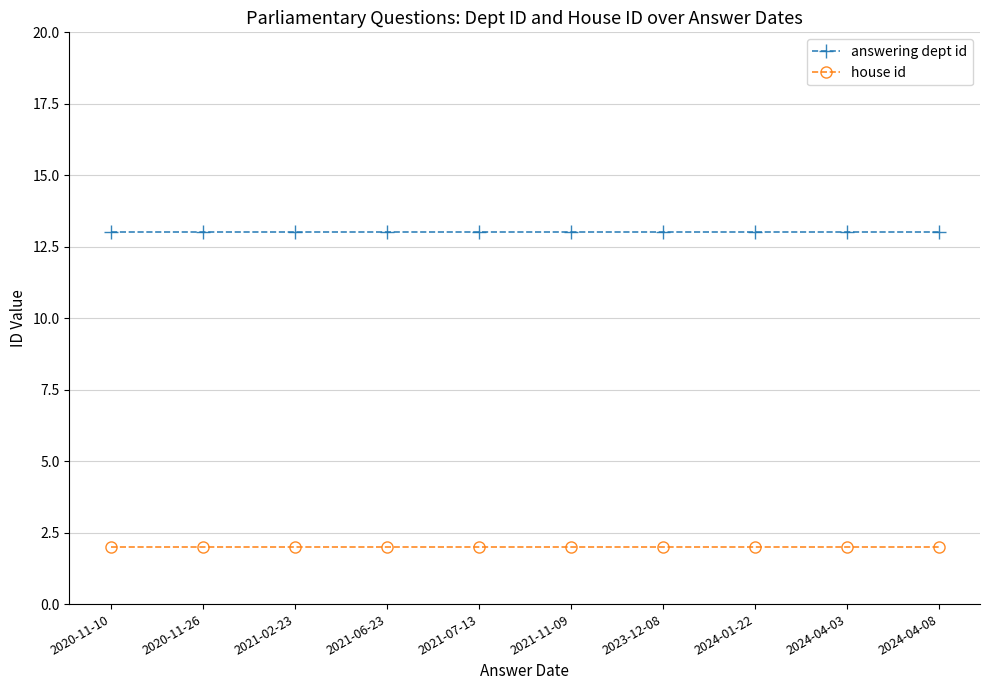

What is the total value across all series at 2024-04-03?

15